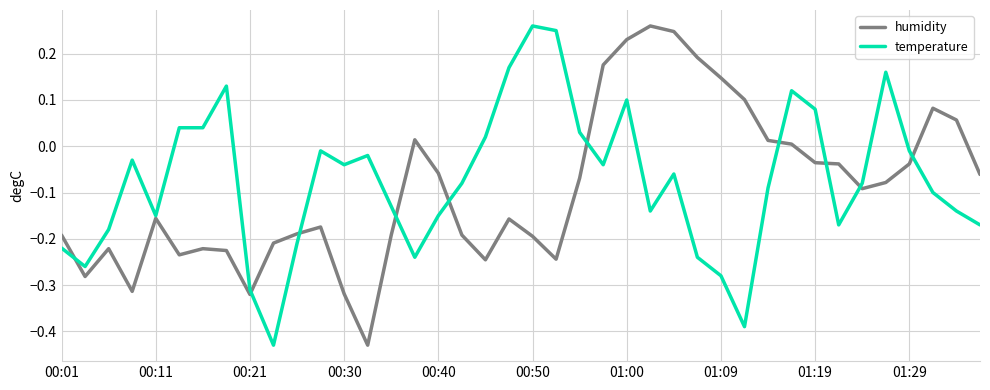

Reading left to right, transcribe all the data shown in this chart.

humidity: -0.2	-0.3	-0.2	-0.3	-0.2	-0.2	-0.2	-0.2	-0.3	-0.2	-0.2	-0.2	-0.3	-0.4	-0.2	0.0	-0.1	-0.2	-0.2	-0.2	-0.2	-0.2	-0.1	0.2	0.2	0.3	0.2	0.2	0.1	0.1	0.0	0.0	-0.0	-0.0	-0.1	-0.1	-0.0	0.1	0.1	-0.1
temperature: -0.2	-0.3	-0.2	-0.0	-0.1	0.0	0.0	0.1	-0.3	-0.4	-0.2	-0.0	-0.0	-0.0	-0.1	-0.2	-0.1	-0.1	0.0	0.2	0.3	0.2	0.0	-0.0	0.1	-0.1	-0.1	-0.2	-0.3	-0.4	-0.1	0.1	0.1	-0.2	-0.1	0.2	-0.0	-0.1	-0.1	-0.2